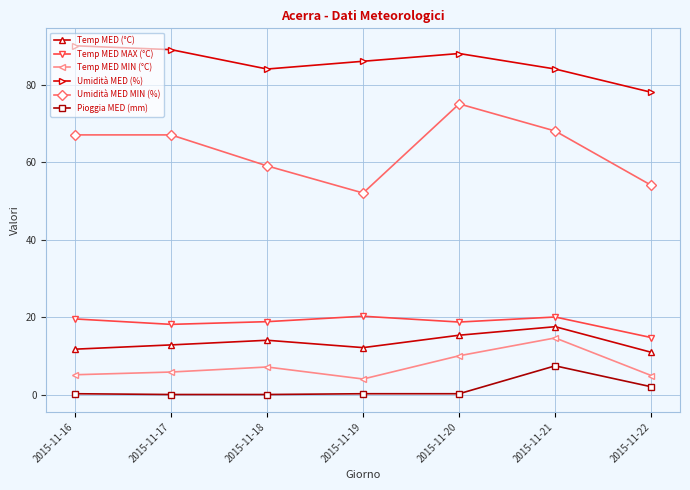

What are all the series names shown in the legend?

Temp MED (°C), Temp MED MAX (°C), Temp MED MIN (°C), Umidità MED (%), Umidità MED MIN (%), Pioggia MED (mm)